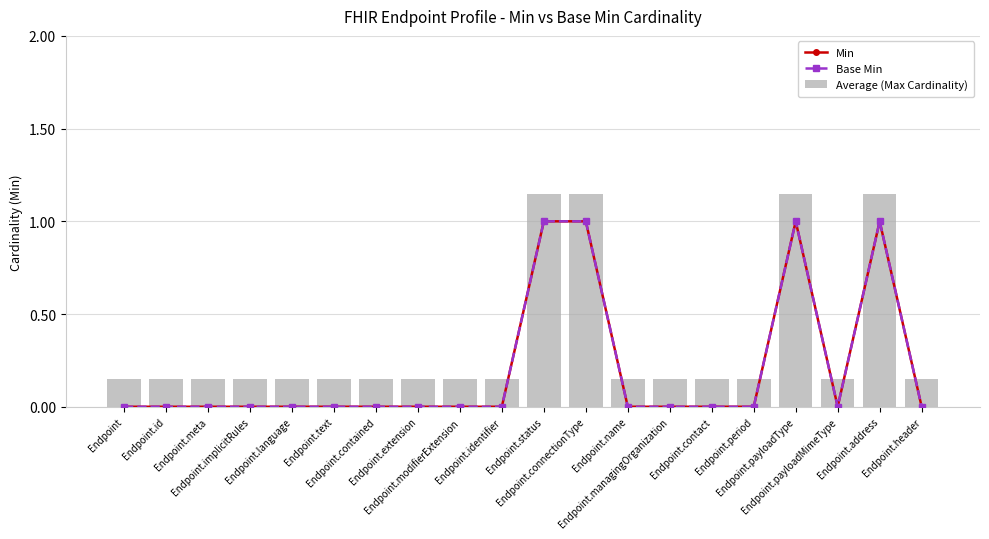

True or false: Base Min has a value of -0.5 at Endpoint.

False